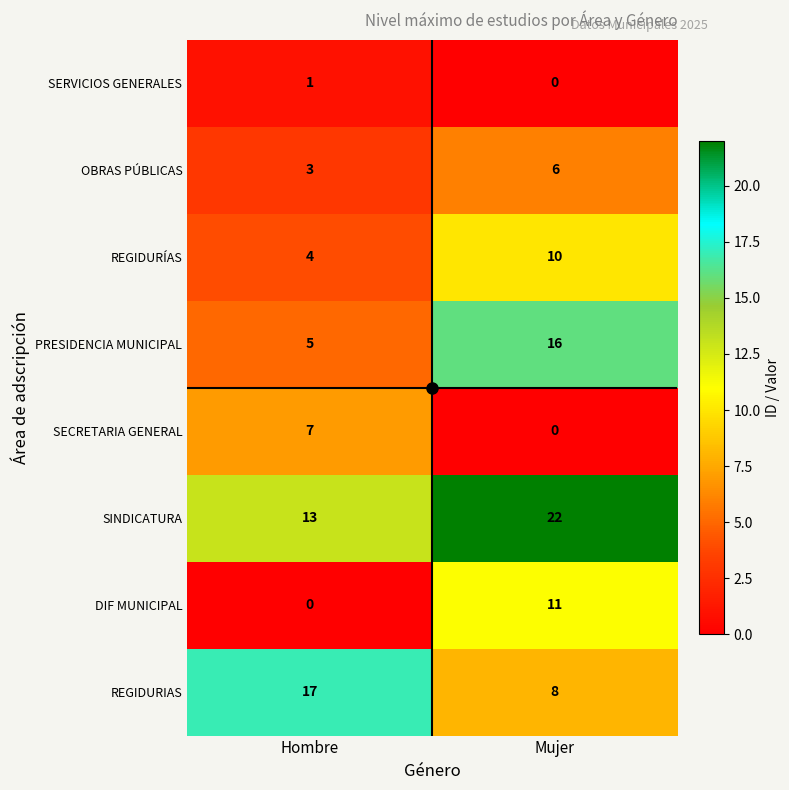

What is the difference between the highest and lowest values at Hombre?

17